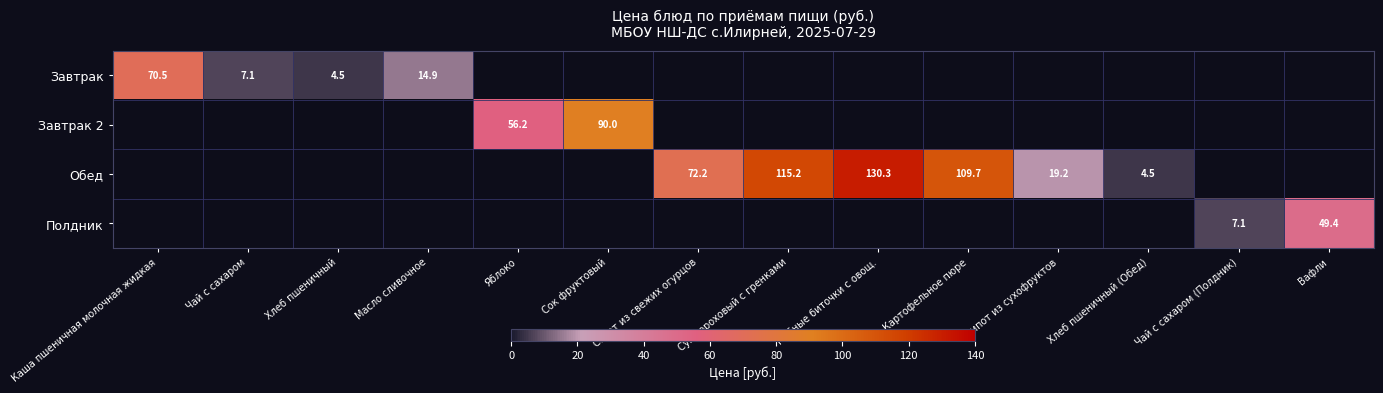

List the series in order of their peak value, highest first.

Обед, Завтрак 2, Завтрак, Полдник